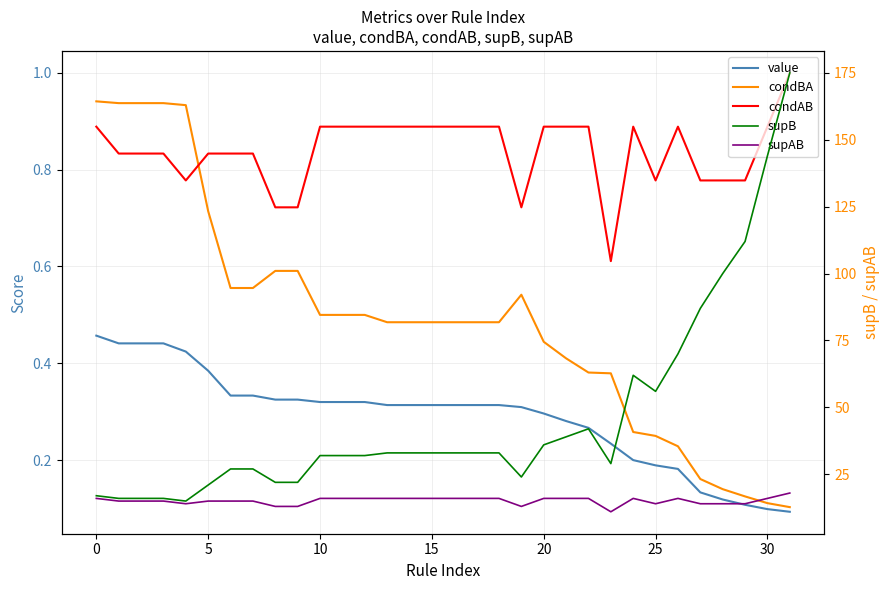

What is the spread (max minus min) of values at 13?

32.7